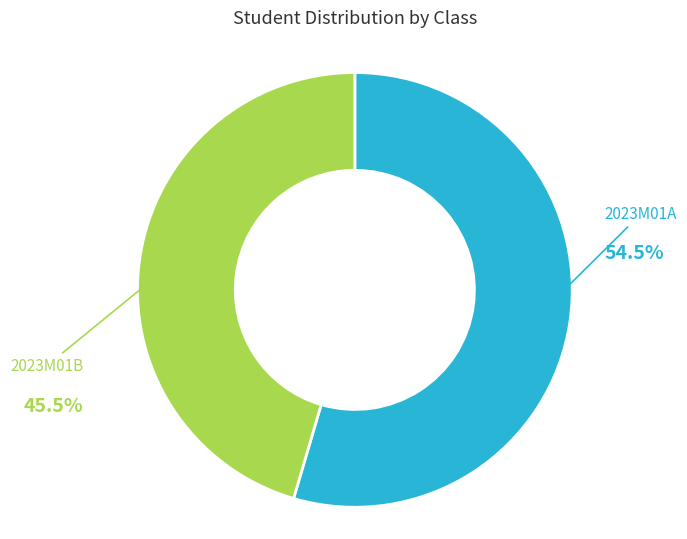

Is it true that 2023M01A is 55% of the pie?

True